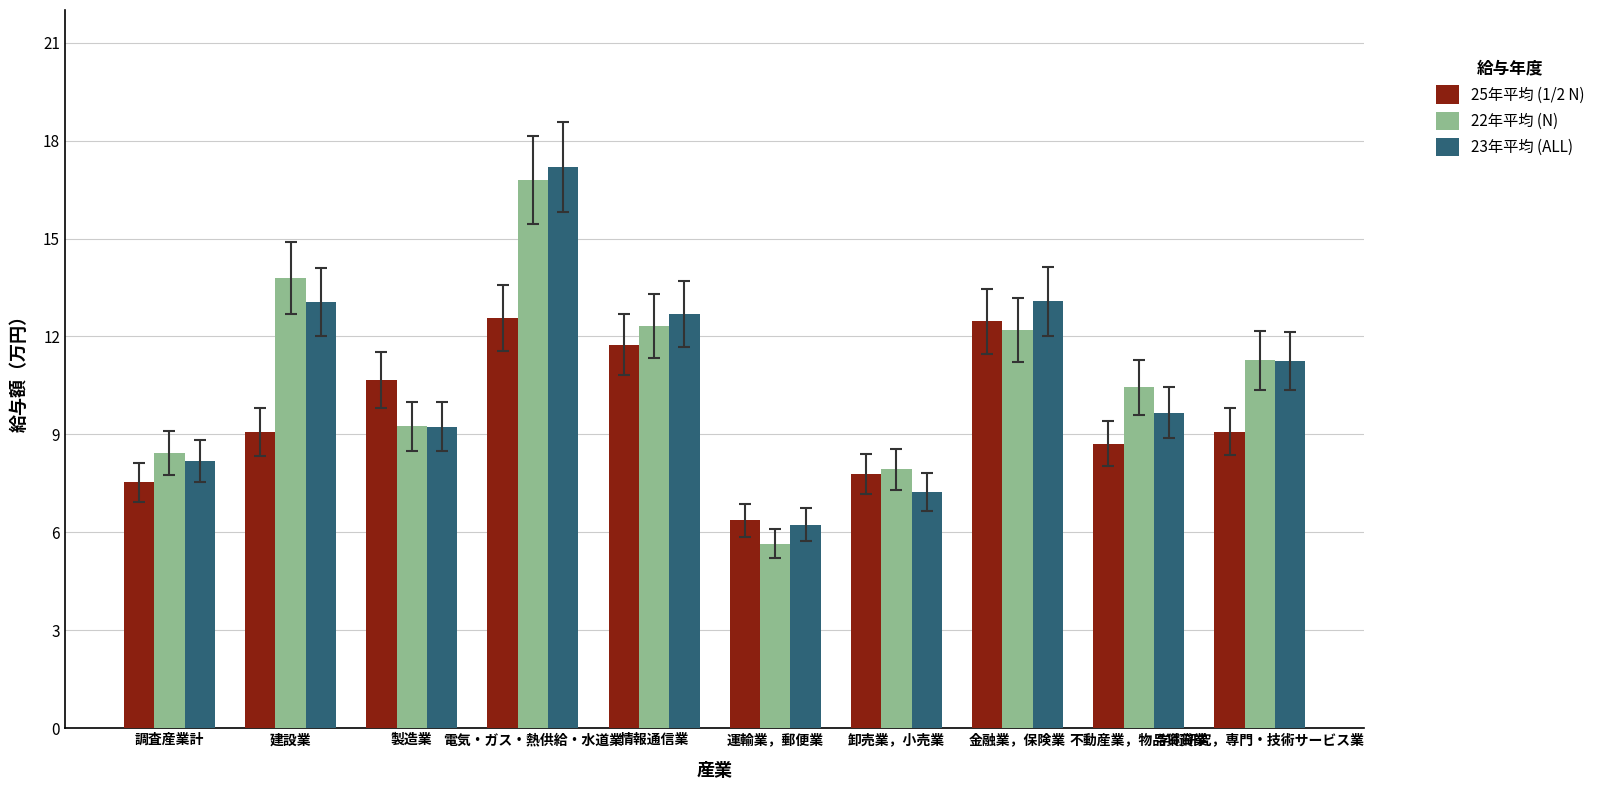

What are all the series names shown in the legend?

25年平均 (1/2 N), 22年平均 (N), 23年平均 (ALL)